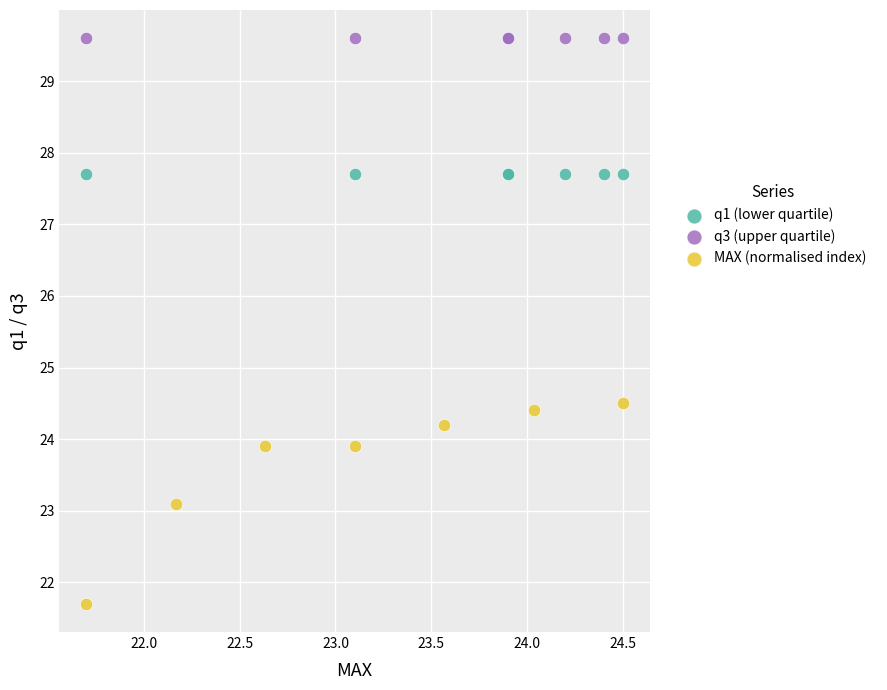

Which series contains the lowest Y value?

MAX (normalised index)